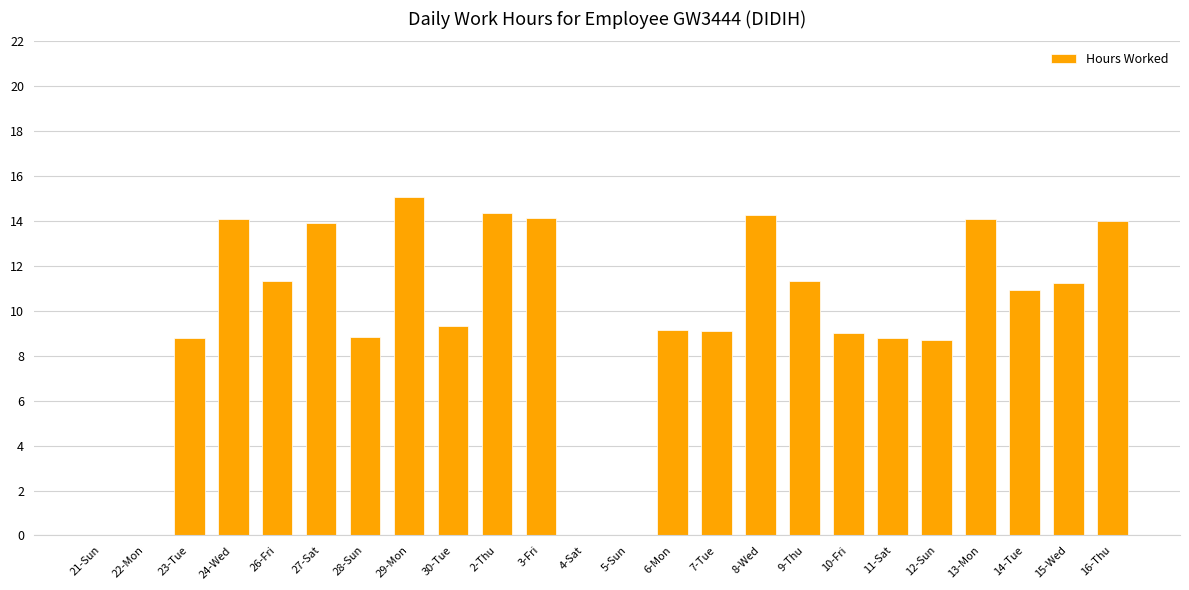

Where does the data first go above 10?

24-Wed